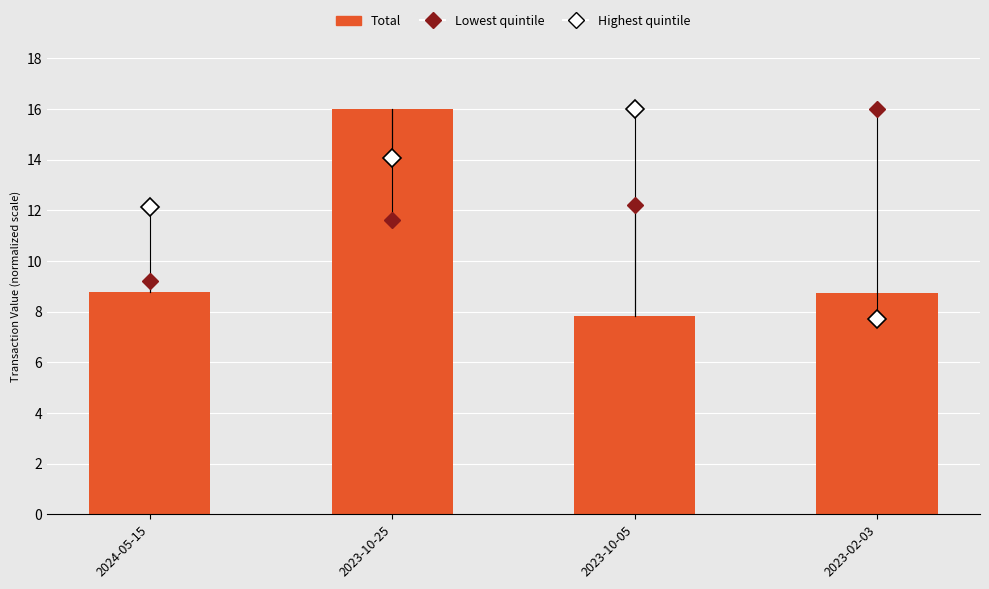

What is the ratio of the value at 2023-10-25 to the value at 2024-05-15?

1.8